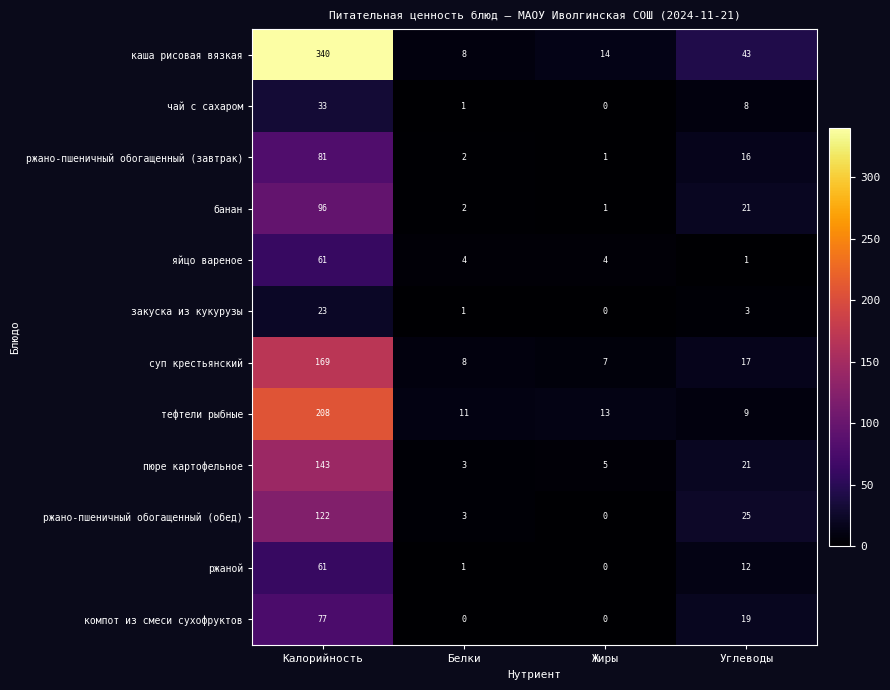

Where does the суп крестьянский series first go above 17?

Калорийность